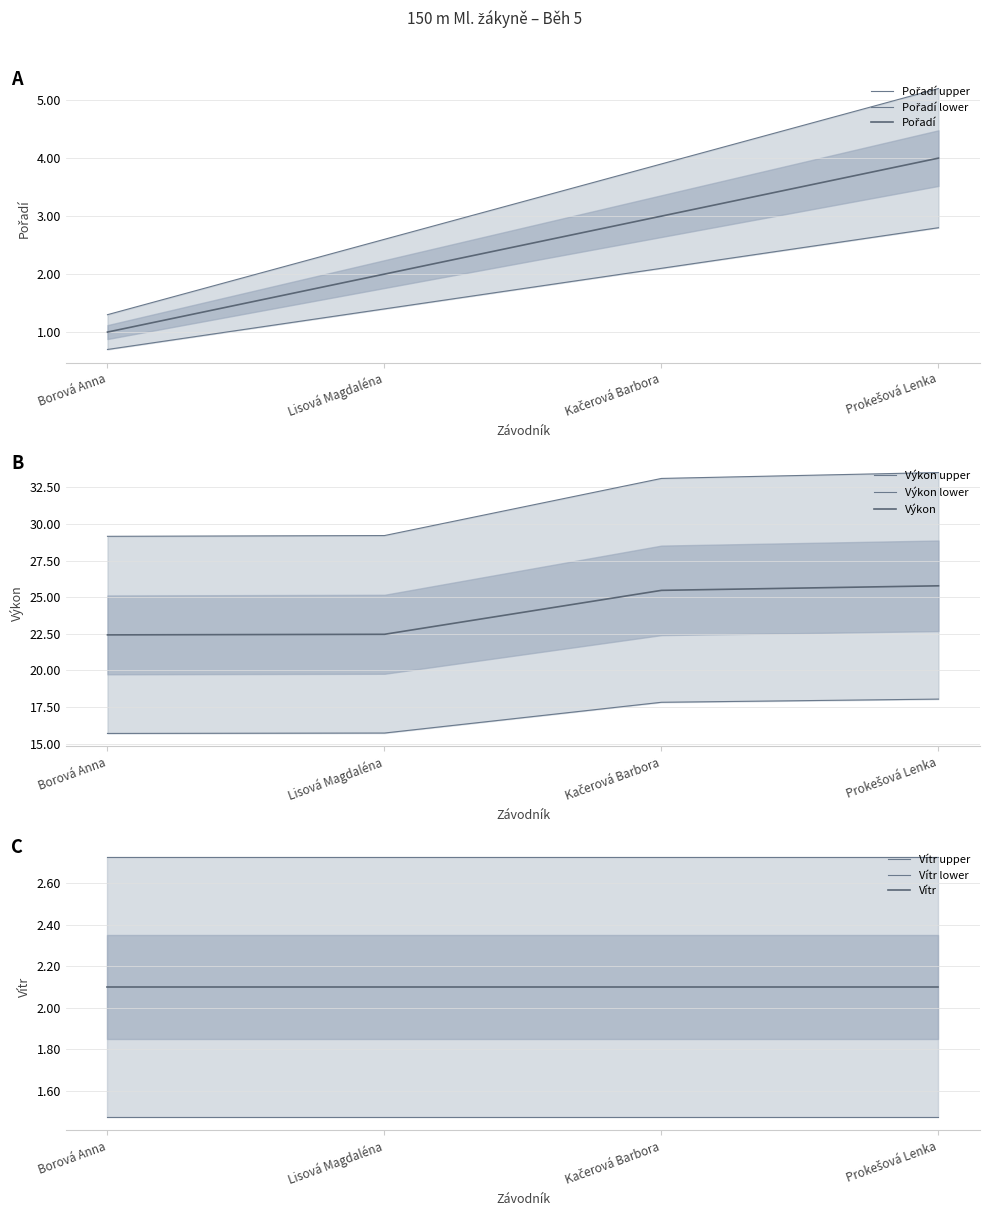

The value of Výkon at Borová Anna is 22.4. True or false?

True